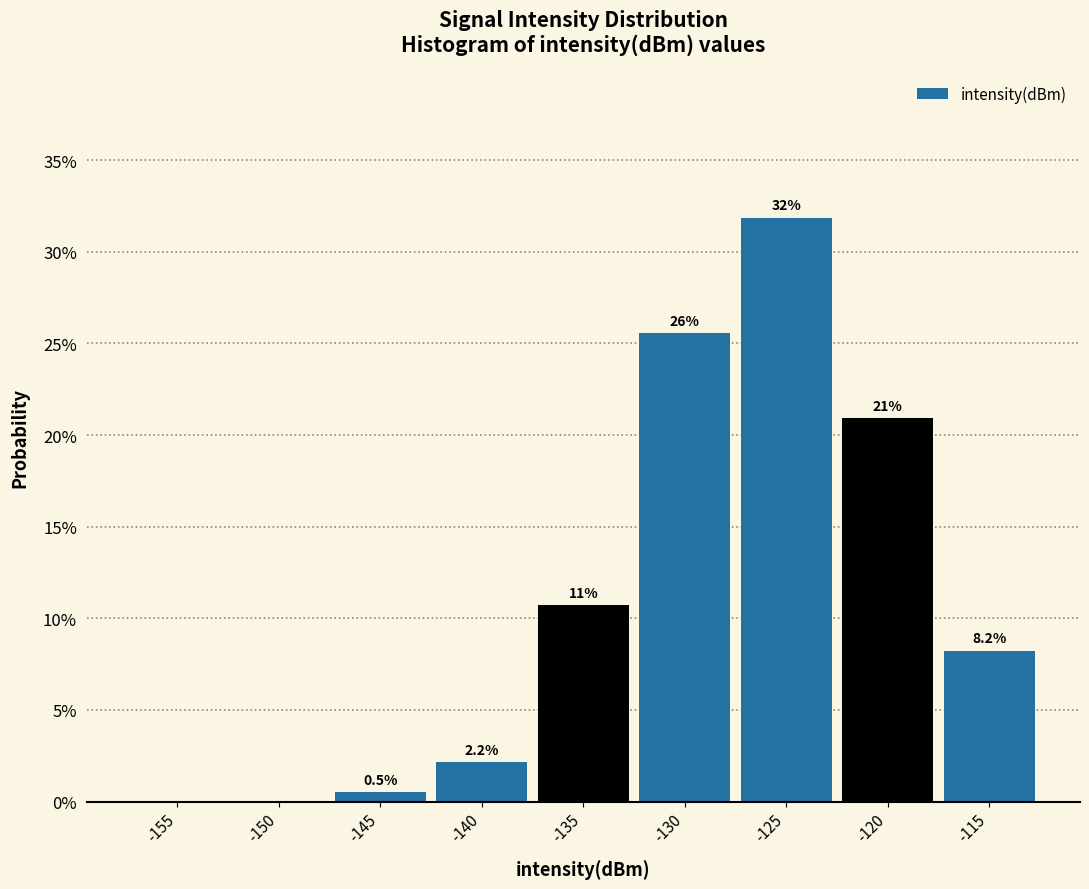

Are the bars horizontal?

No